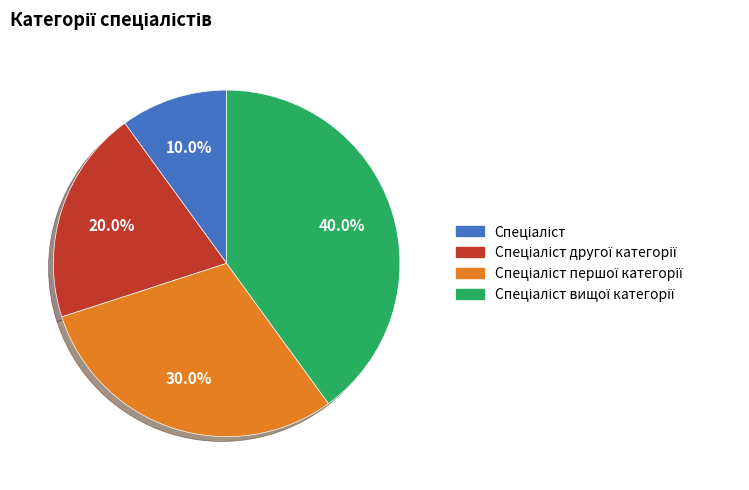

Is there a majority slice in this chart?

No